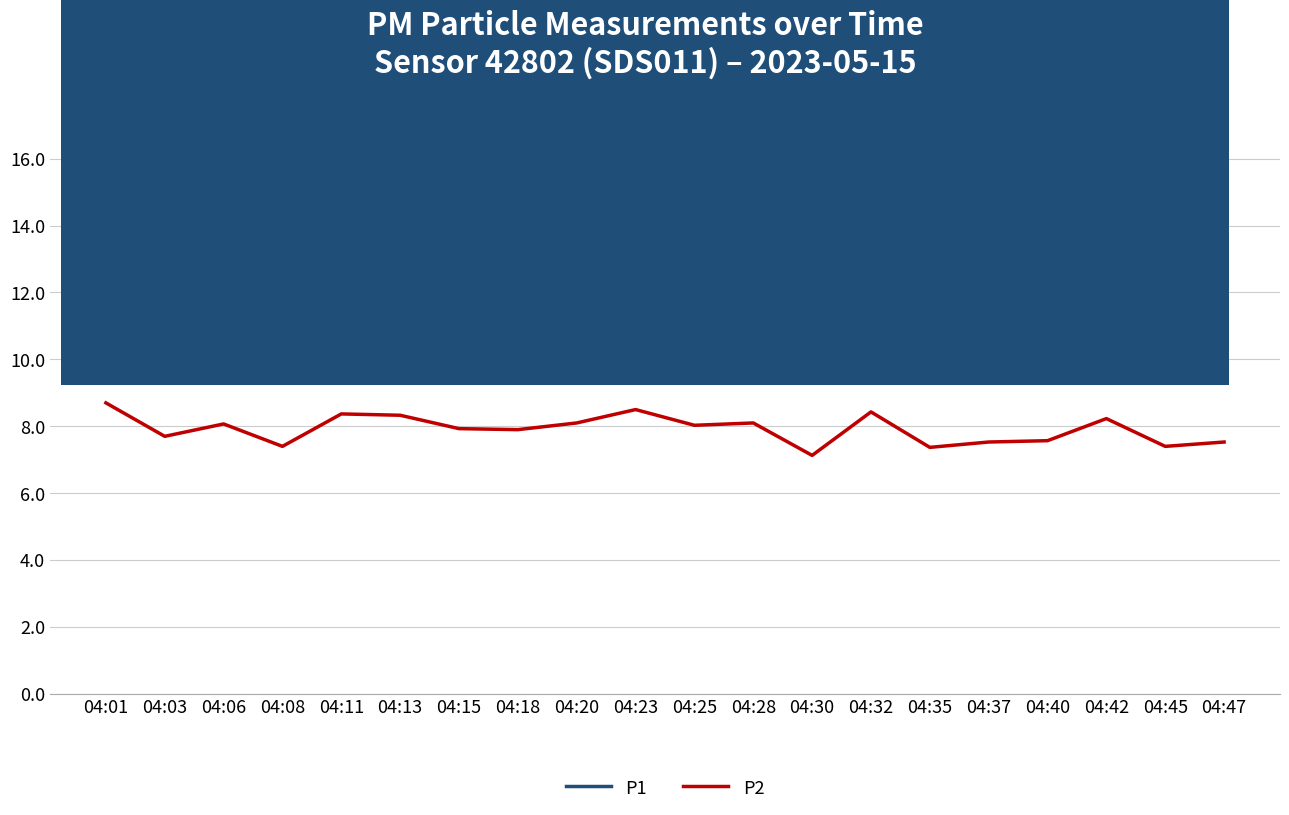

Which series changed the most between 04:06 and 04:47?

P1